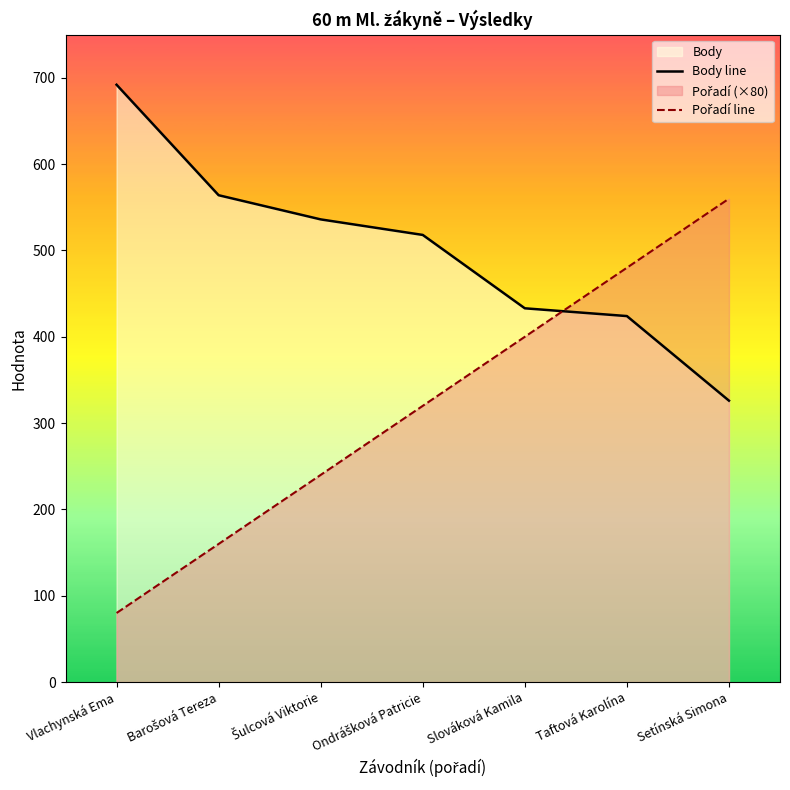

Which series has the widest spread of values?

Pořadí line